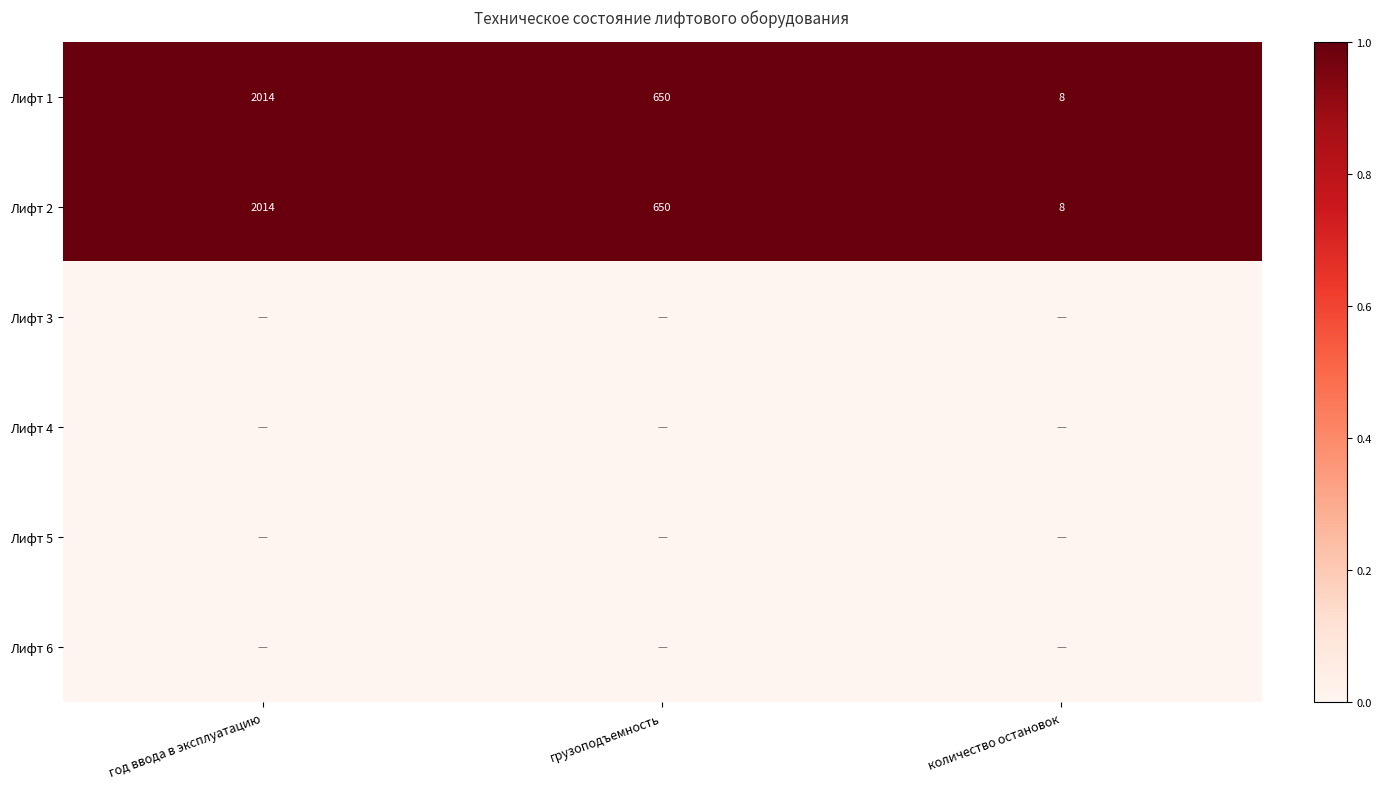

The value of Лифт 1 at количество остановок is 8. True or false?

True